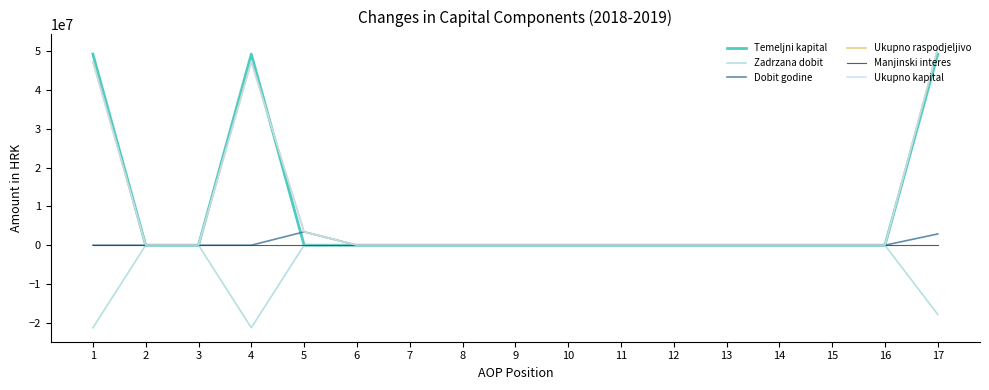

Where is Zadrzana dobit nearest to the value -10636999?

17